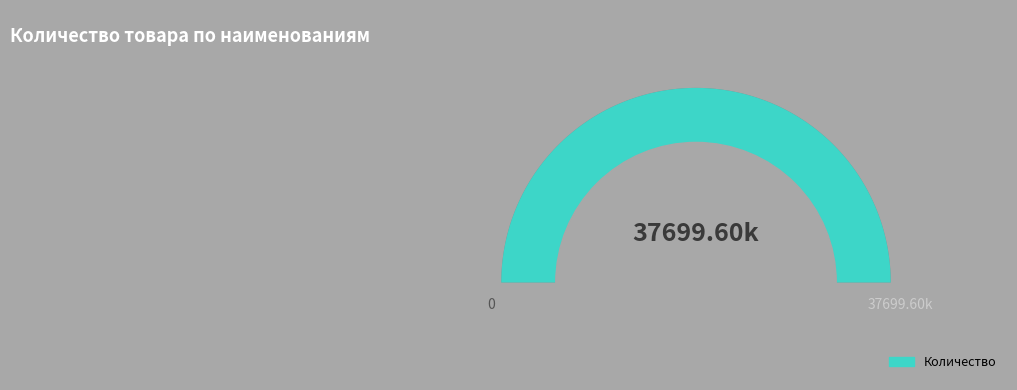

Is there any slice that represents more than half of the pie?

No